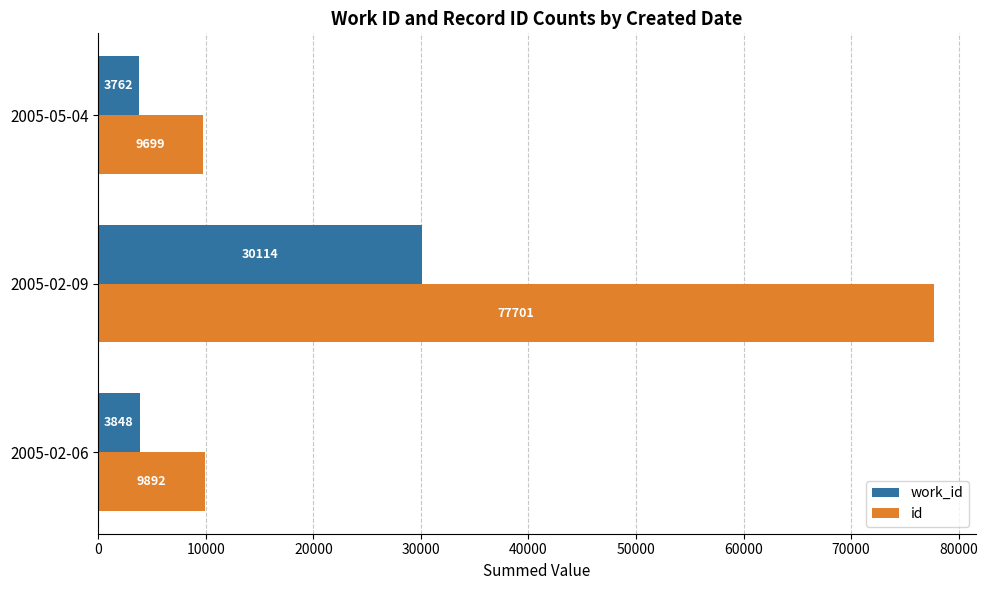

The work_id series shows 30114 at 2005-02-09. True or false?

True